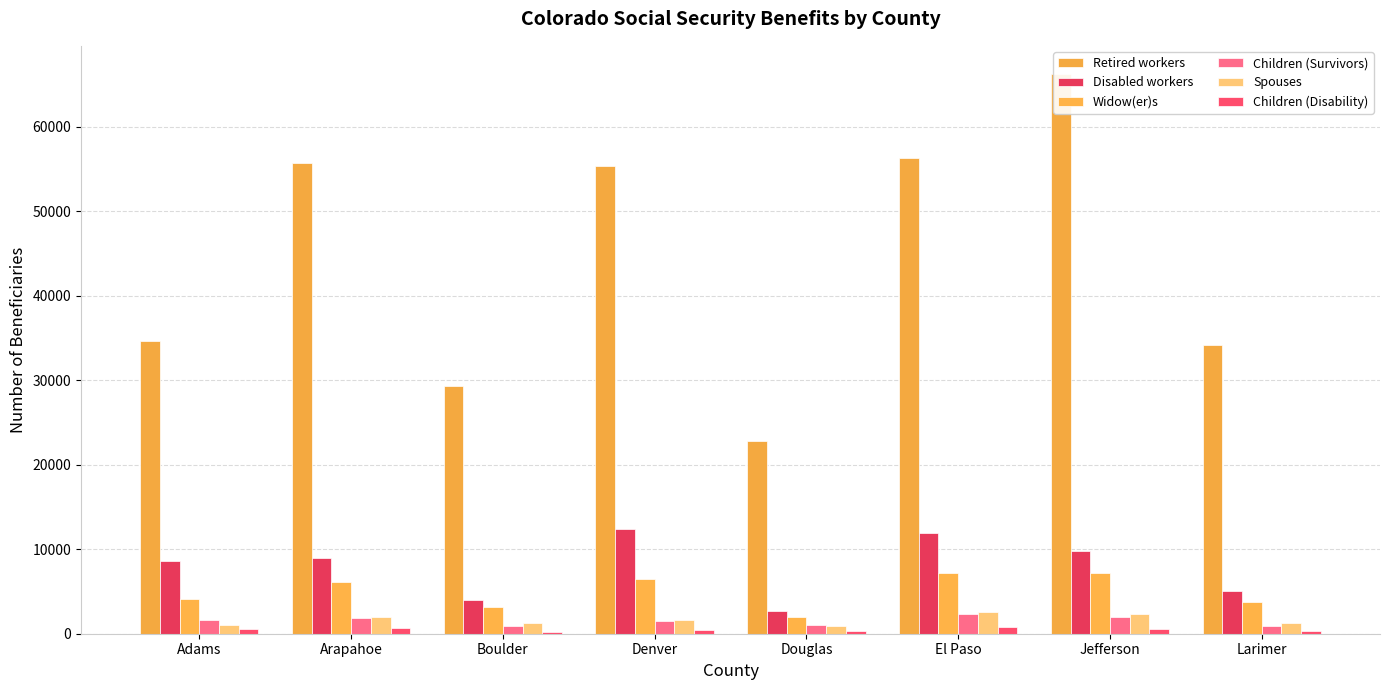

What are all the series names shown in the legend?

Retired workers, Disabled workers, Widow(er)s, Children (Survivors), Spouses, Children (Disability)